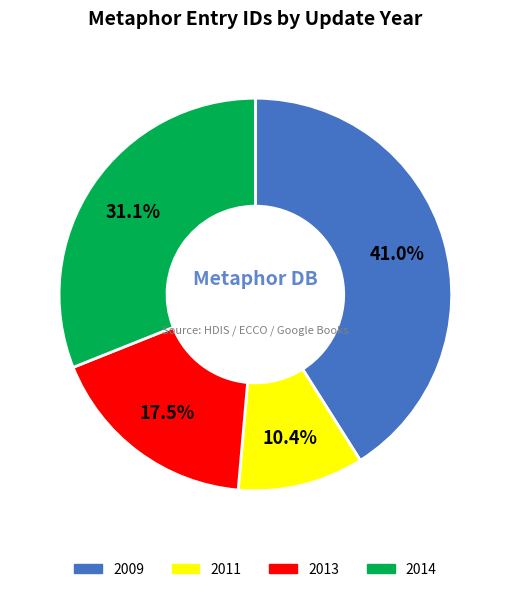

Is there any slice that represents more than half of the pie?

No